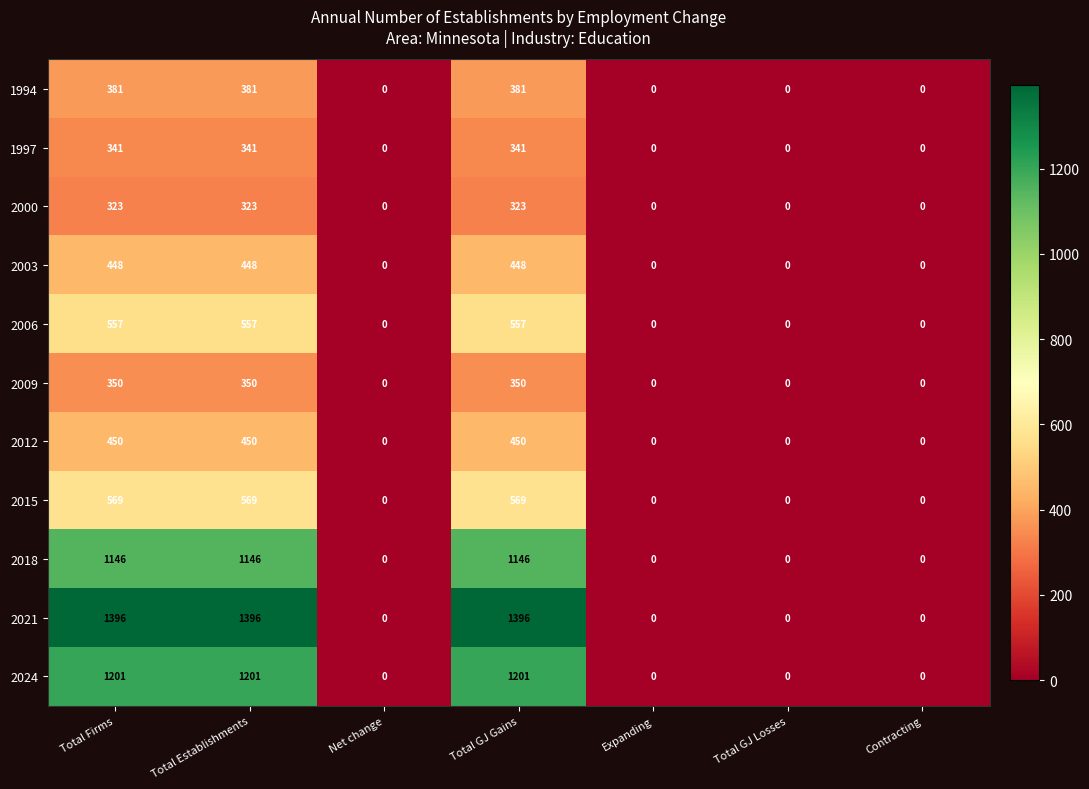

What is the highest value of the 2003 series?

448